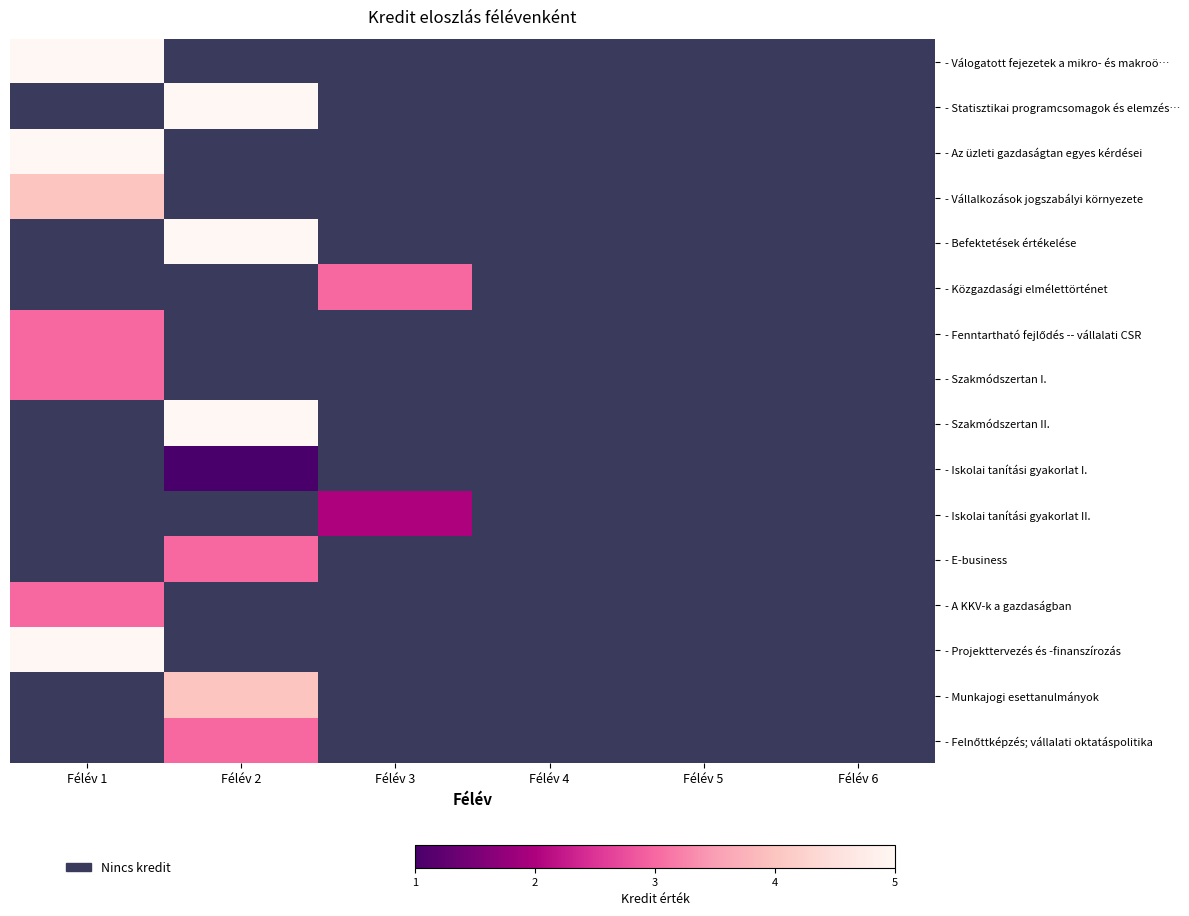

The - Iskolai tanítási gyakorlat I. series shows 0.6 at Félév 2. True or false?

False